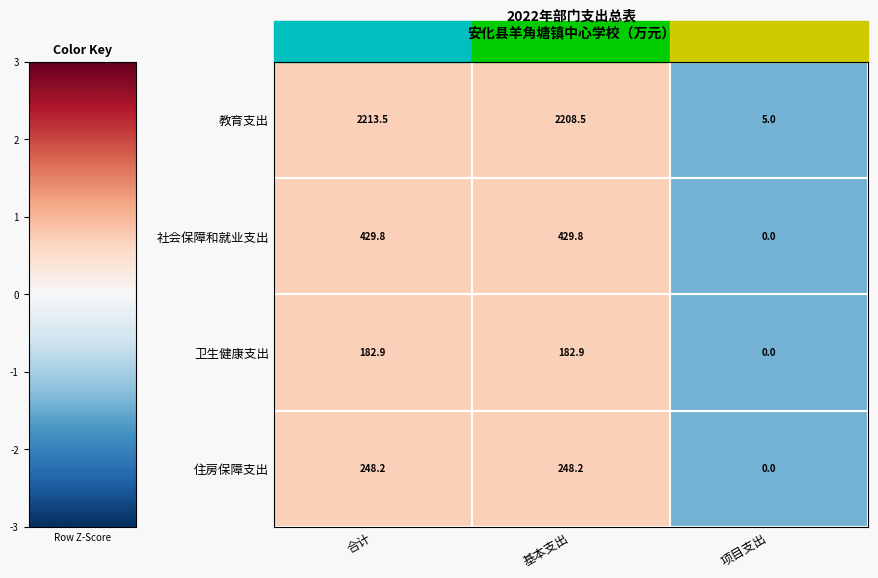

What value does the 卫生健康支出 series have at 基本支出?

182.9